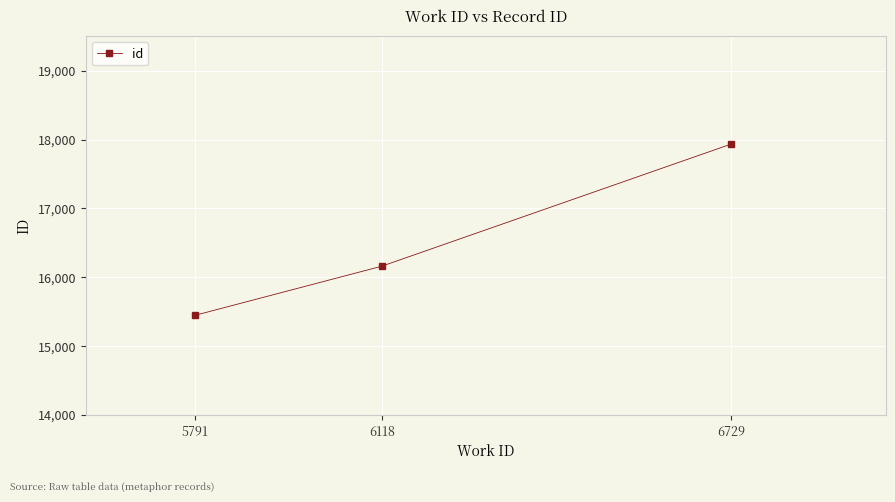

What is the difference between the values at 5791 and 6729?

2487